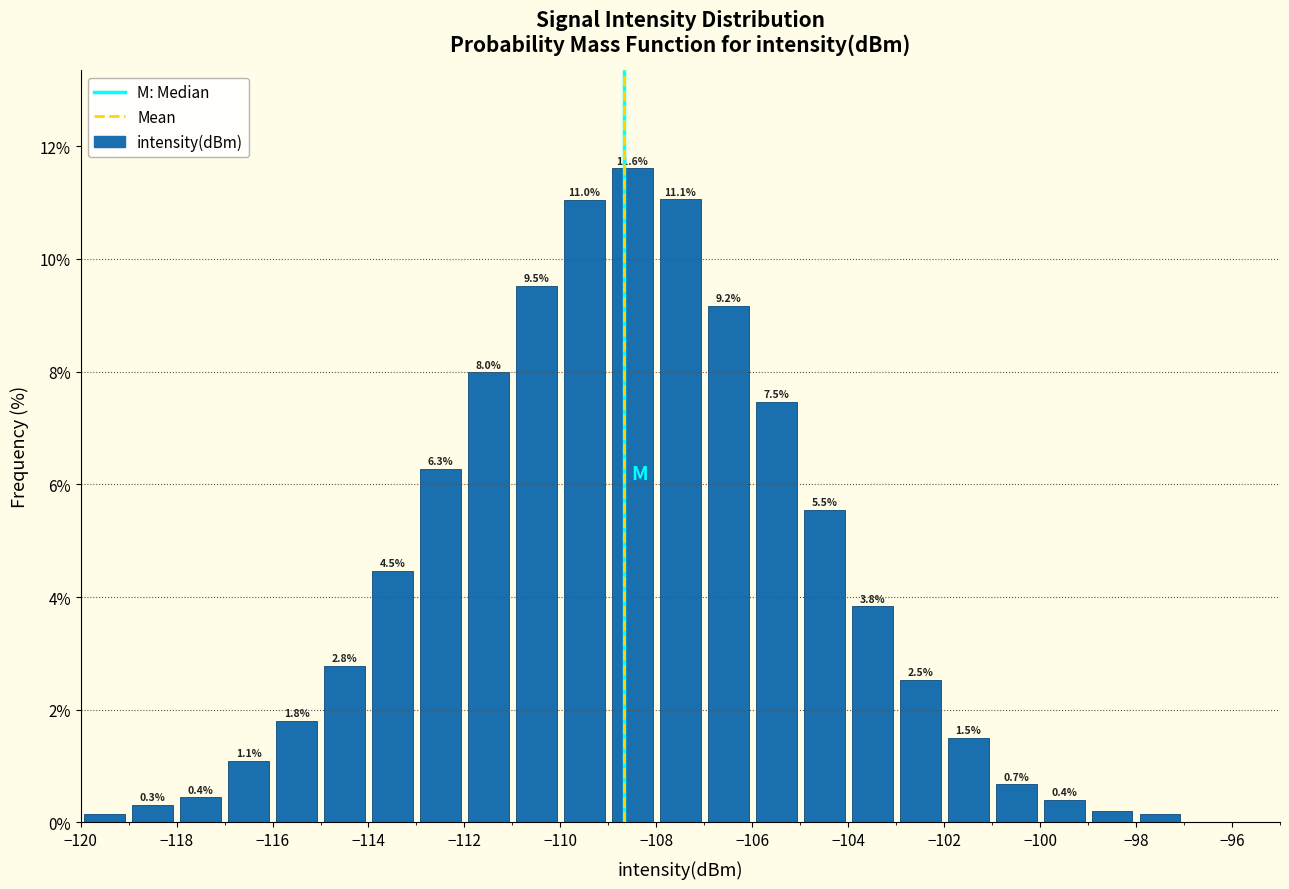

Over which range of the x-axis is the bar tallest?

-109 to -108